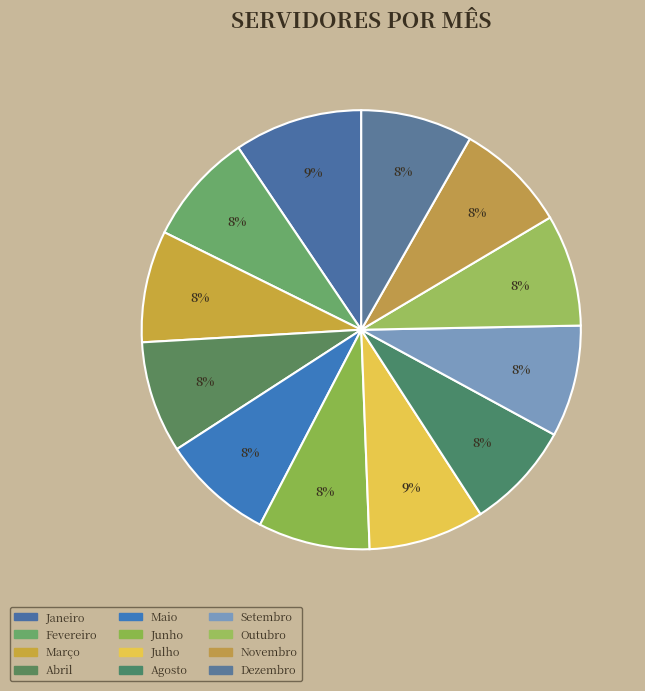

How many segments does this pie chart have?

12